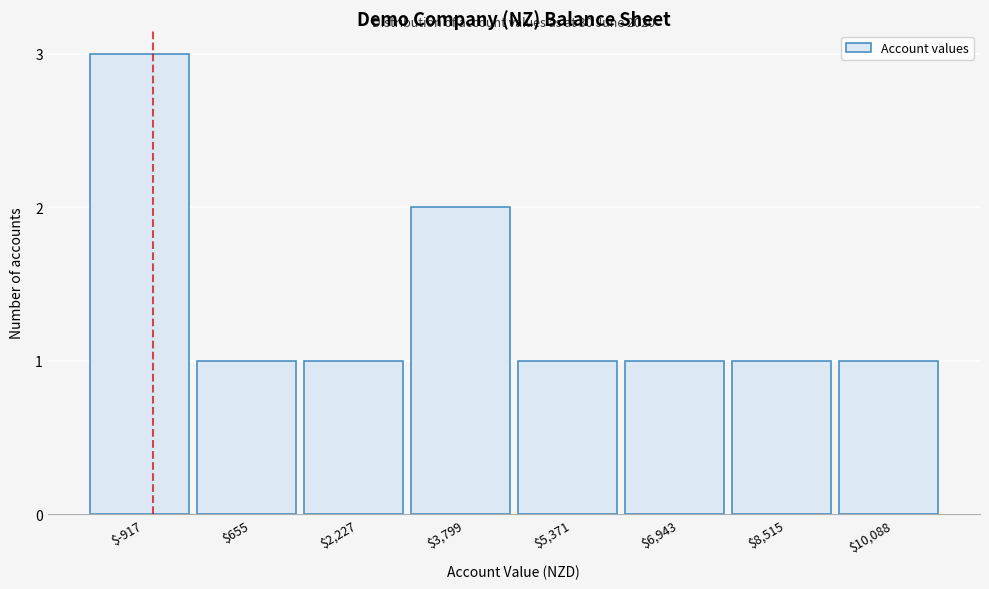

Reading left to right, extract all data points from this chart.

3	1	1	2	1	1	1	1